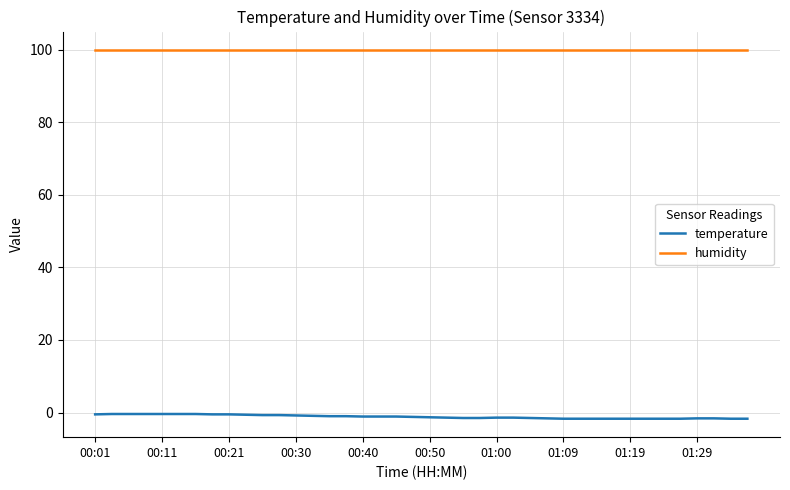

Rank the series by their maximum value, from highest to lowest.

humidity, temperature